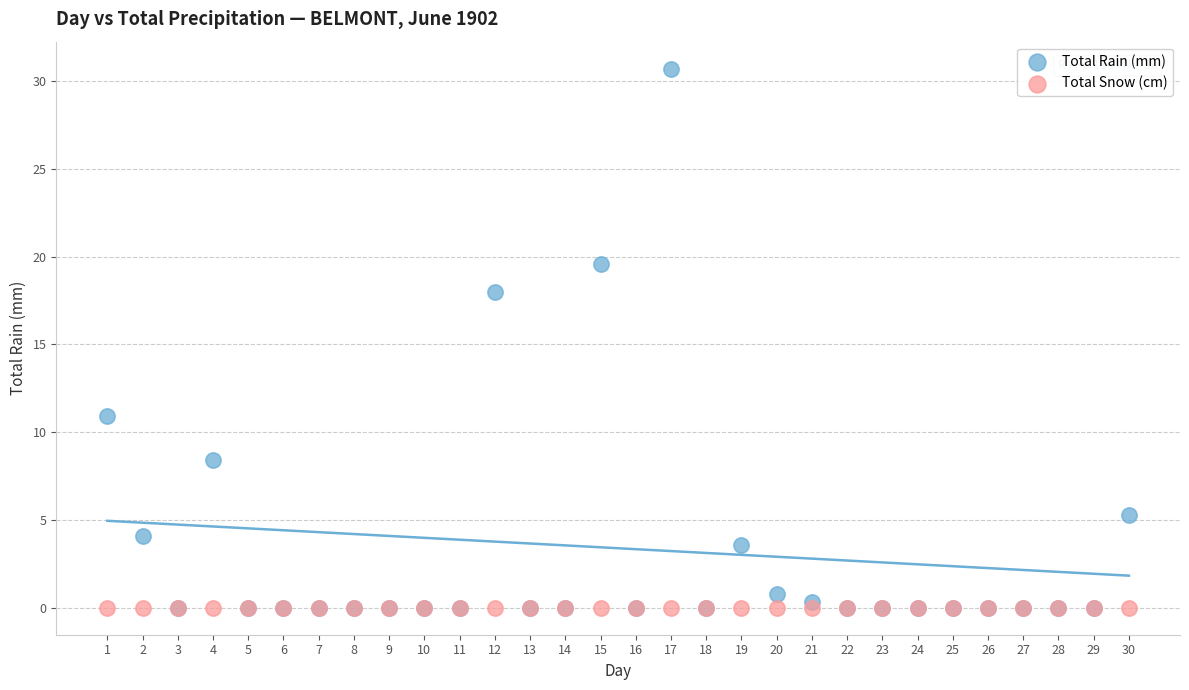

Across all series, what Y value is closest to 15?

18.0